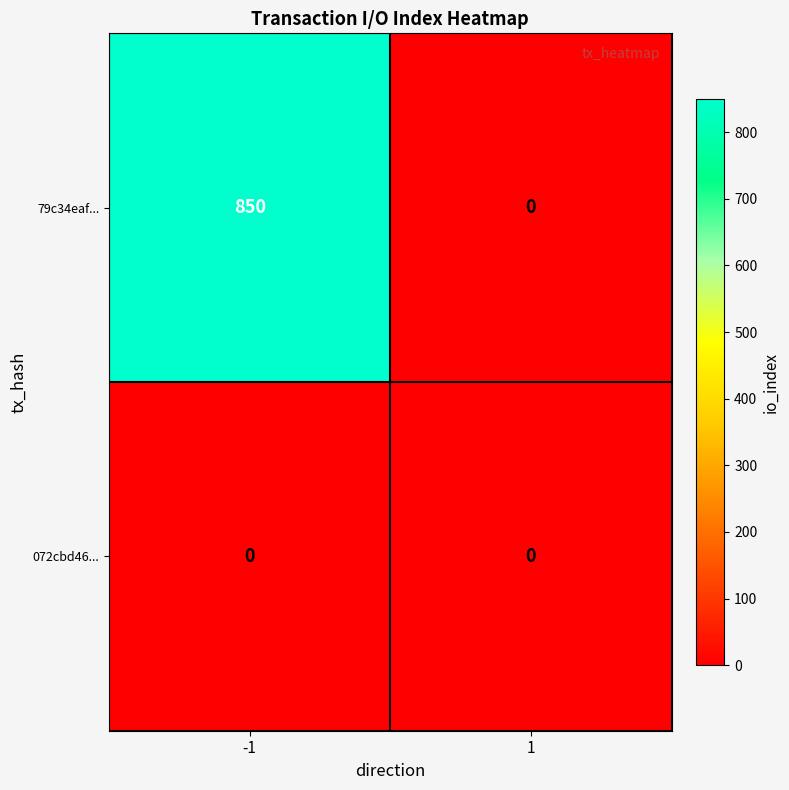

At which category does the chart reach its peak across all series?

-1